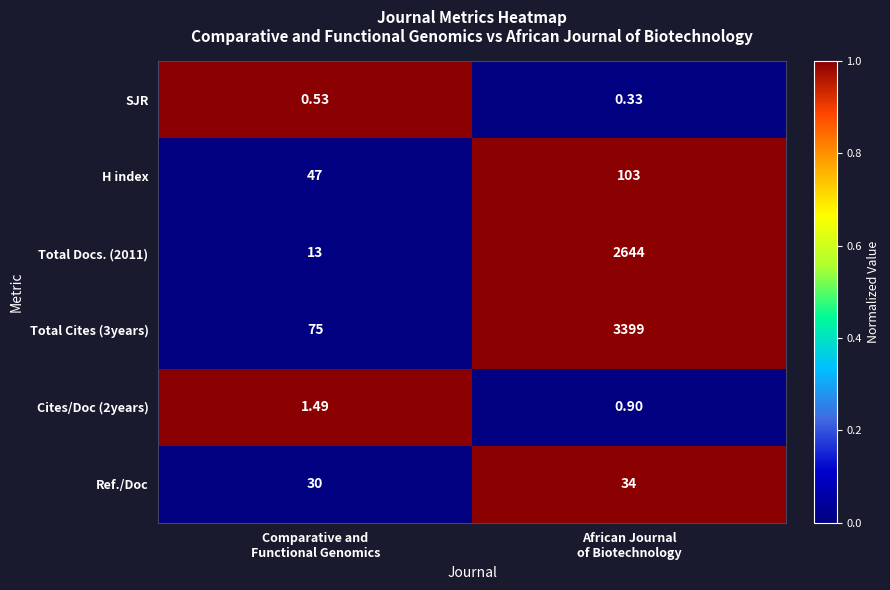

Which category has the highest value across all series?

African Journal
of Biotechnology